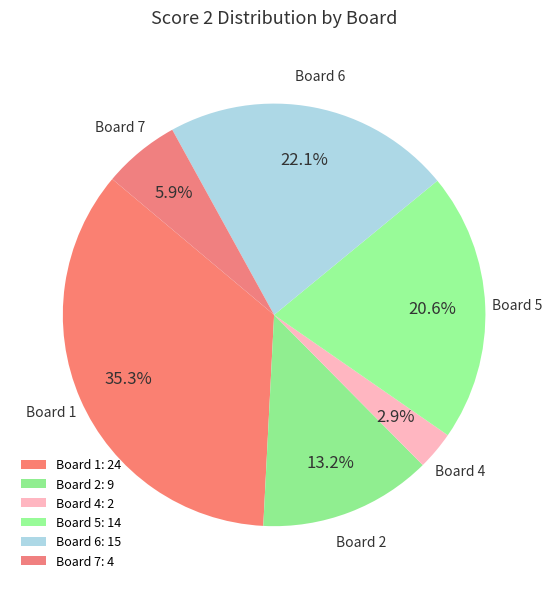

To the nearest percent, what percentage of the pie is Board 6?

22%